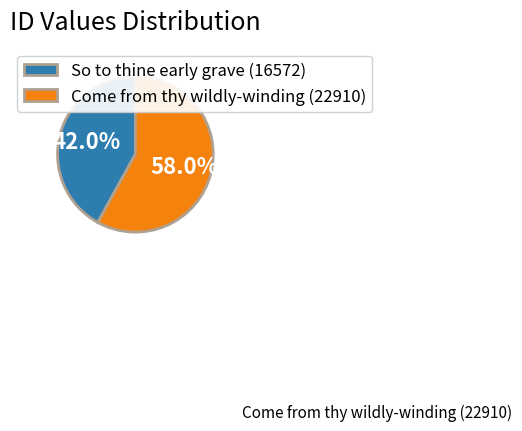

What is the ratio of the value at So to thine early grave (16572) to the value at Come from thy wildly-winding (22910)?

0.7